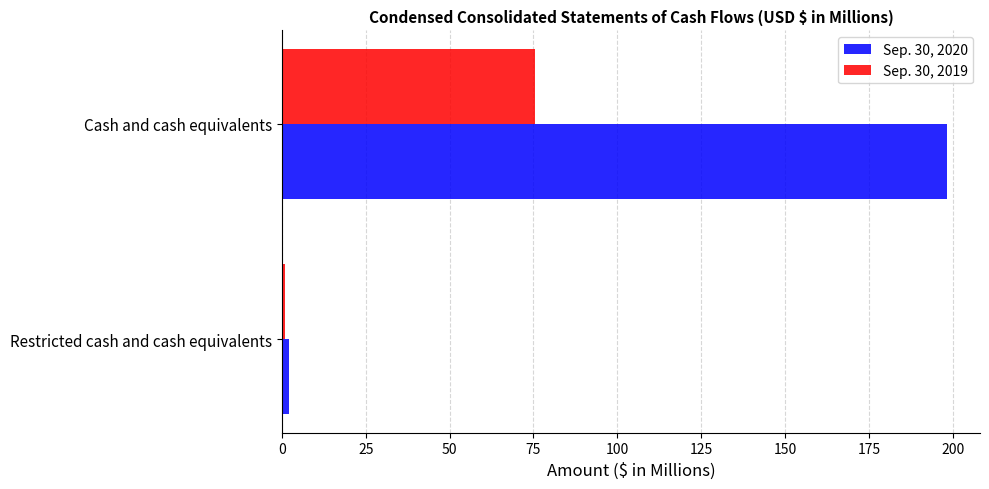

What is the smallest value displayed?

1.0